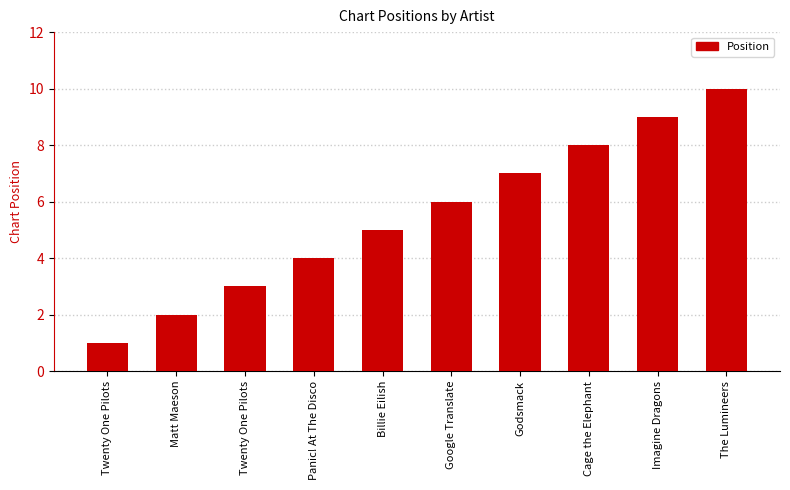

Reading left to right, list all the values displayed in this chart.

Twenty One Pilots=1	Matt Maeson=2	Twenty One Pilots=3	Panic! At The Disco=4	Billie Eilish=5	Google Translate=6	Godsmack=7	Cage the Elephant=8	Imagine Dragons=9	The Lumineers=10